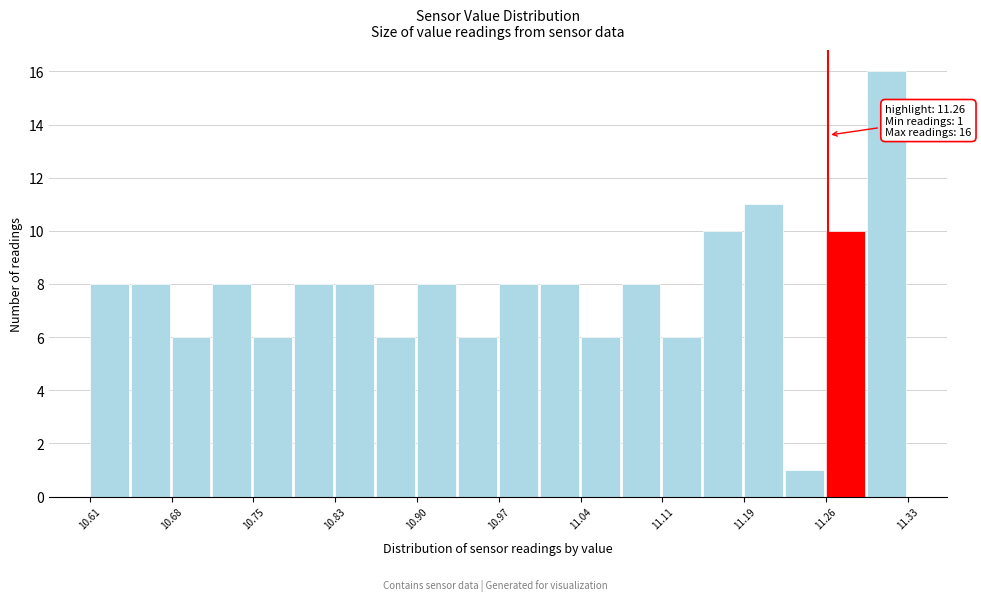

Around what value on the x-axis is the tallest bar? Give the approximate position of its centre, as read against the axis.

11.31